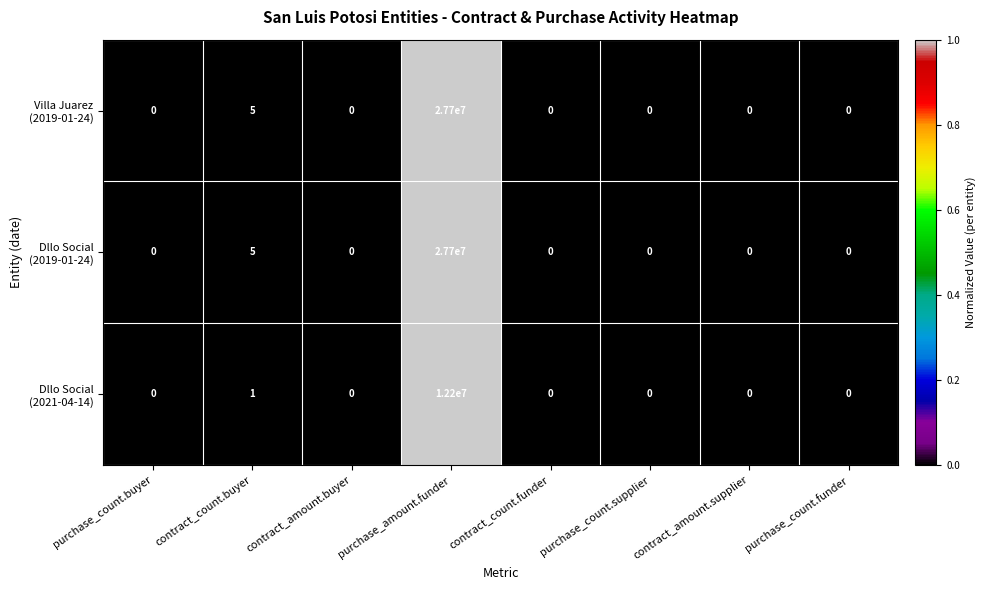

What is the maximum value shown in the chart?

27700000